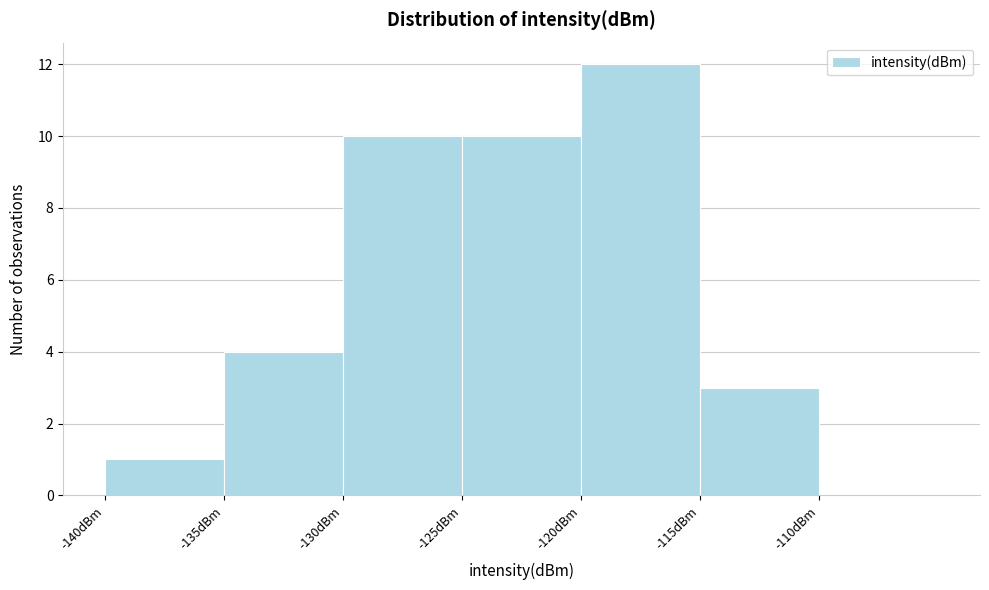

Over which range of the x-axis is the bar tallest?

-120 to -115